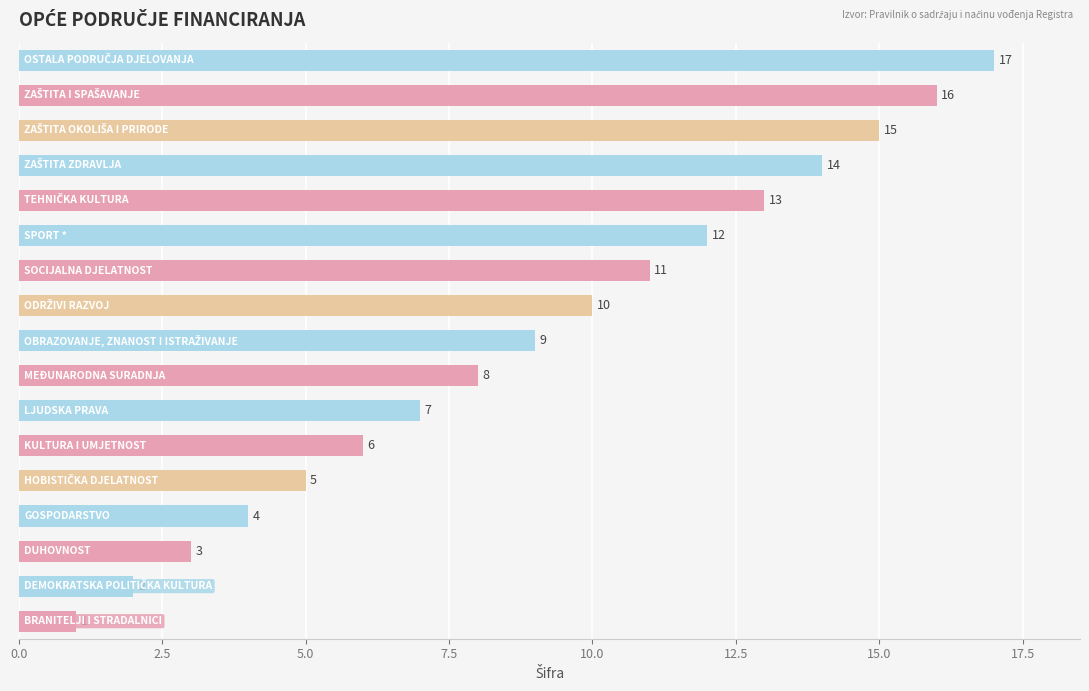

What is the sum of all values?

153